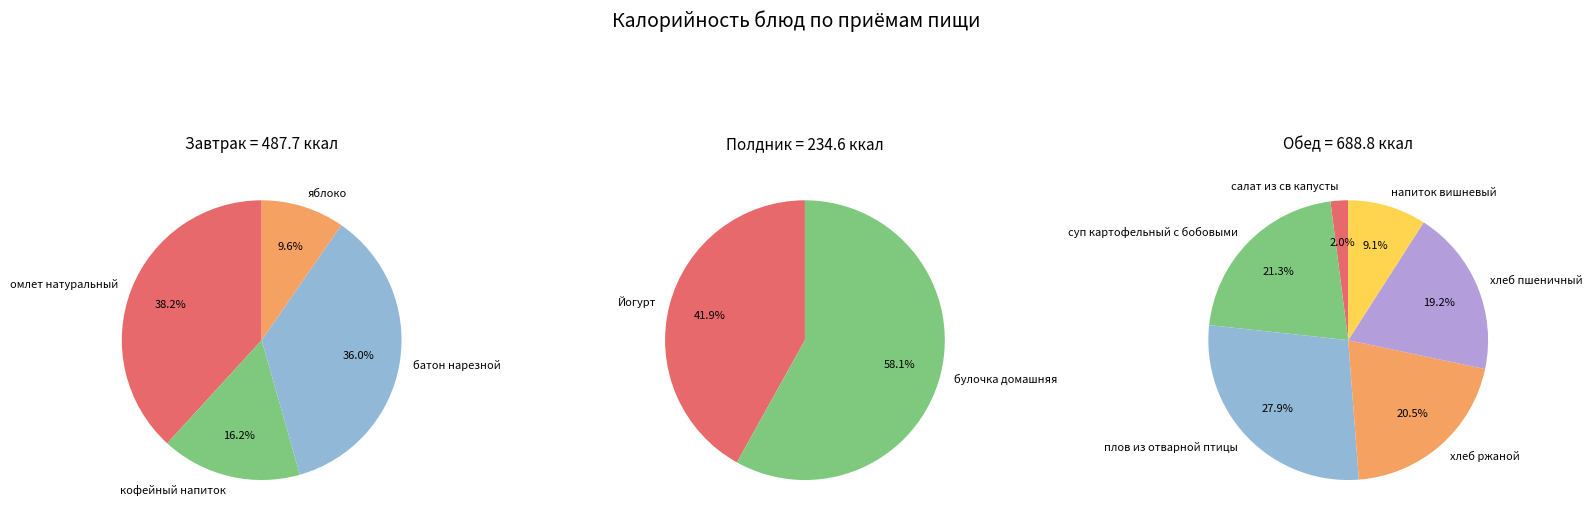

What is the smallest slice in the pie chart?

салат из св капусты